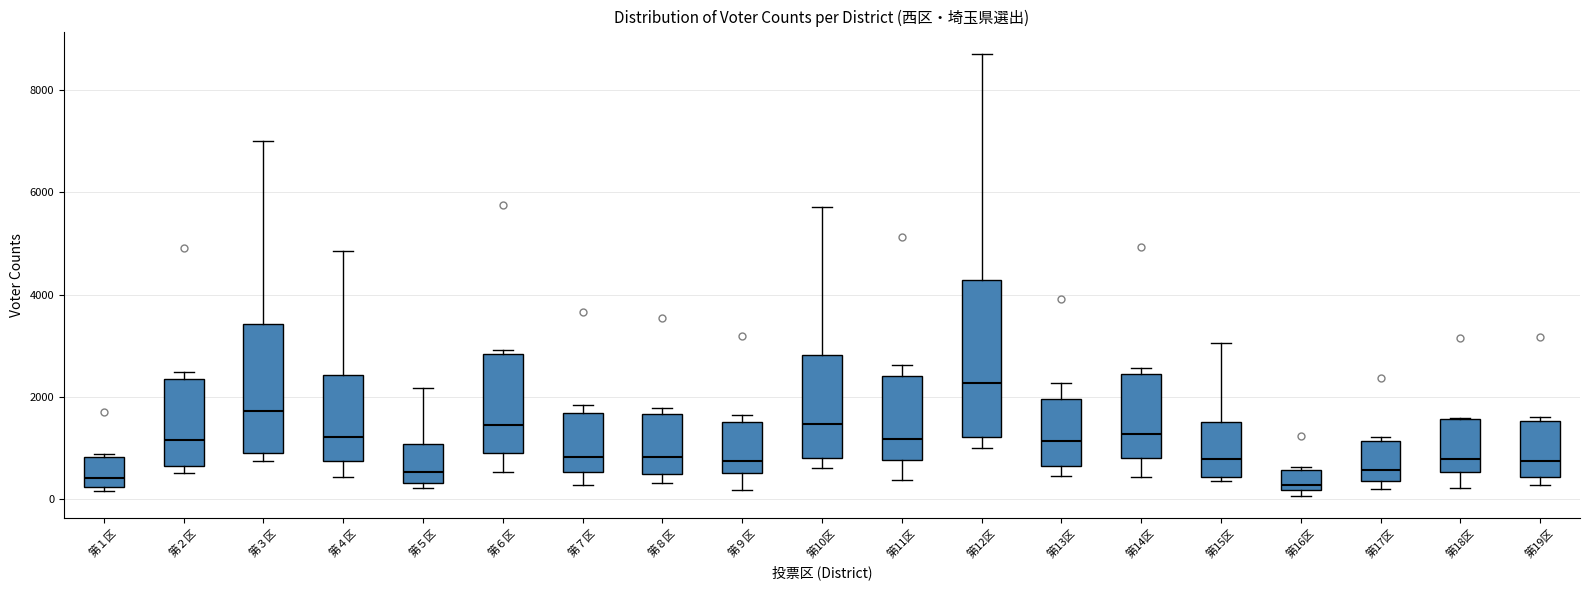

Which box is the tallest, from its lower edge to its upper edge?

第12区